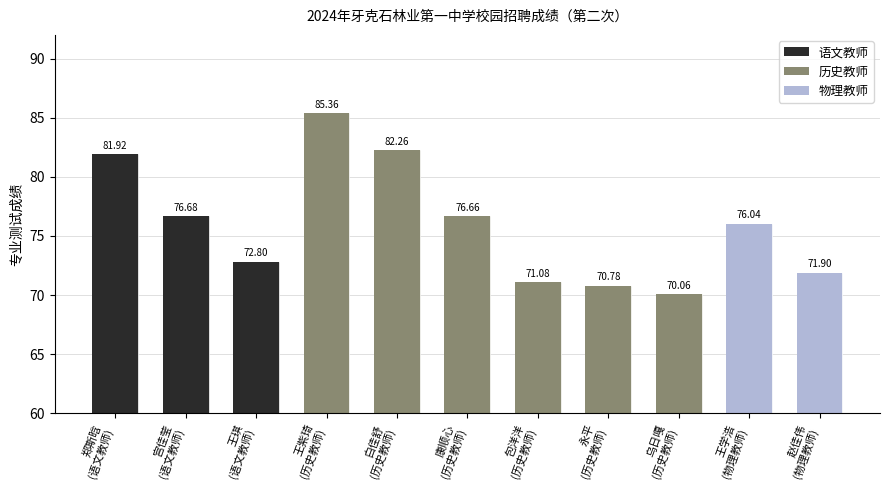

What position from the right is 宫佳莹 (语文教师)?

10